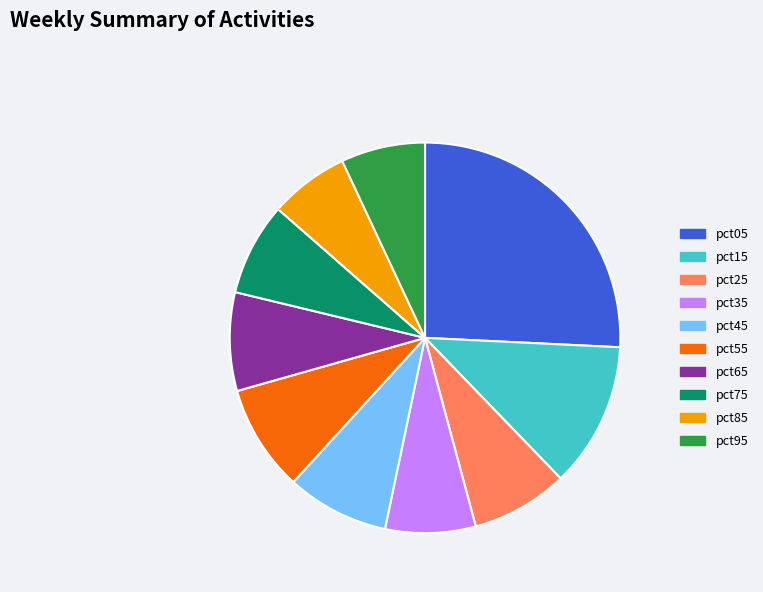

Which has a higher value, pct35 or pct25?

pct25